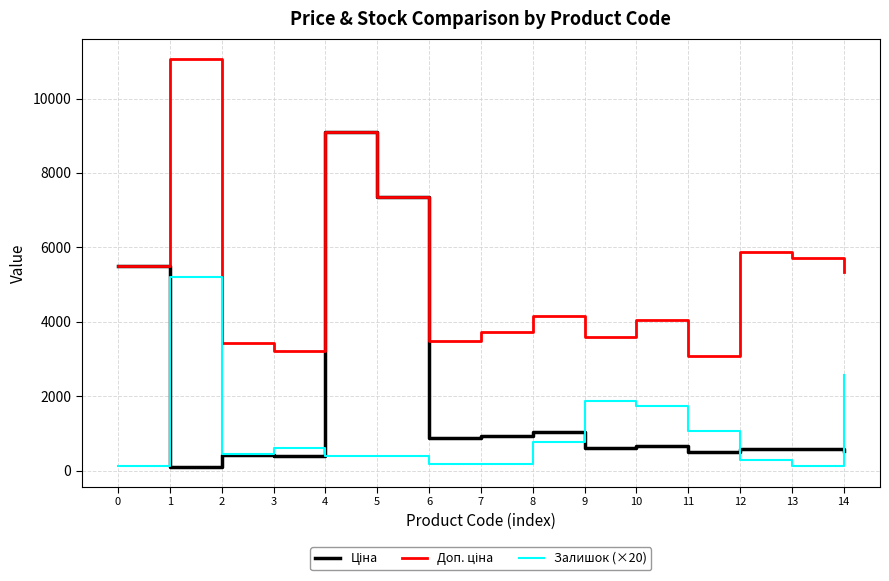

How many series are shown in this chart?

3